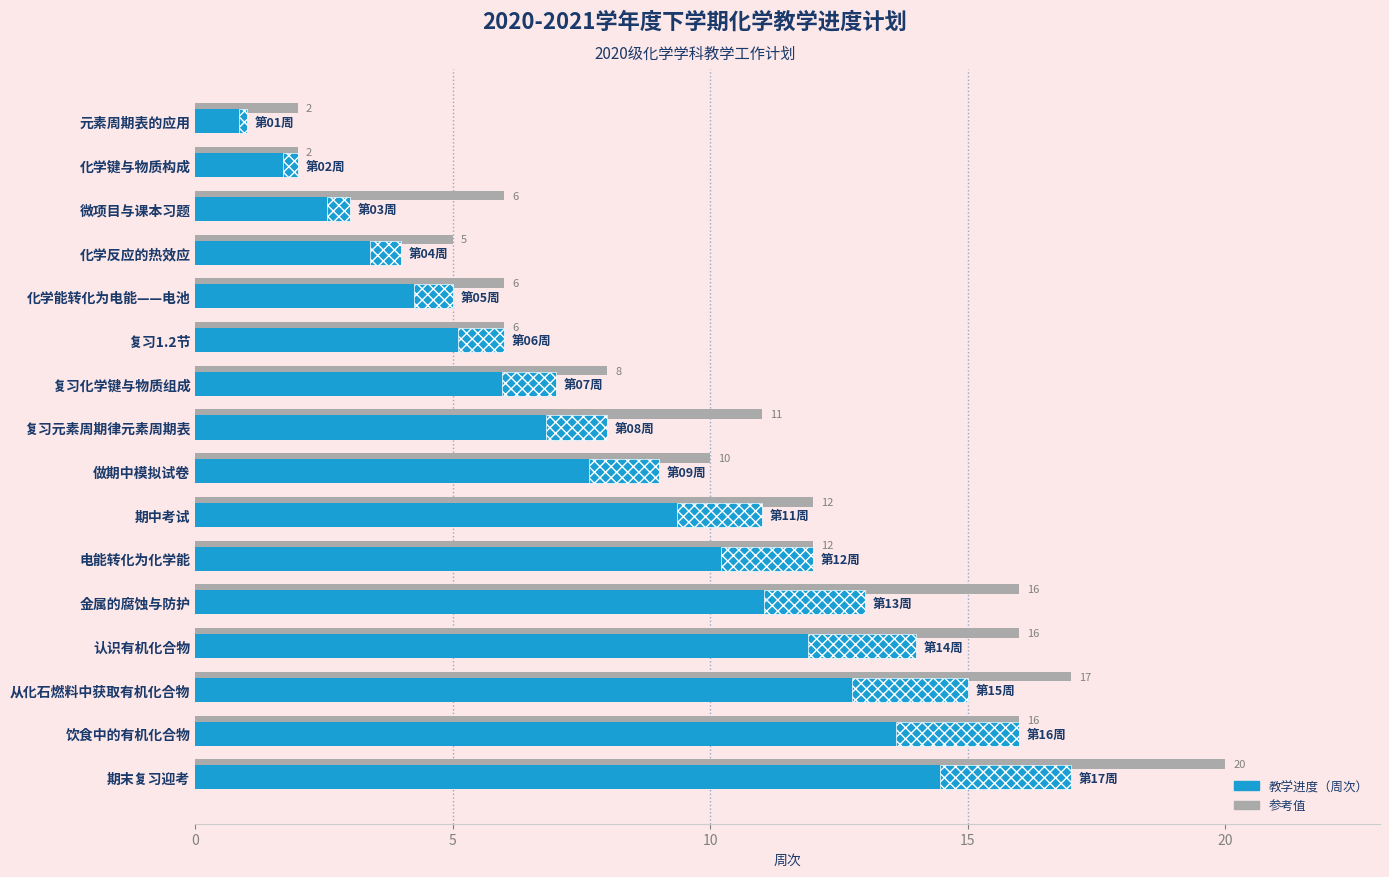

True or false: 周次 has a value of 15 at 8.

False